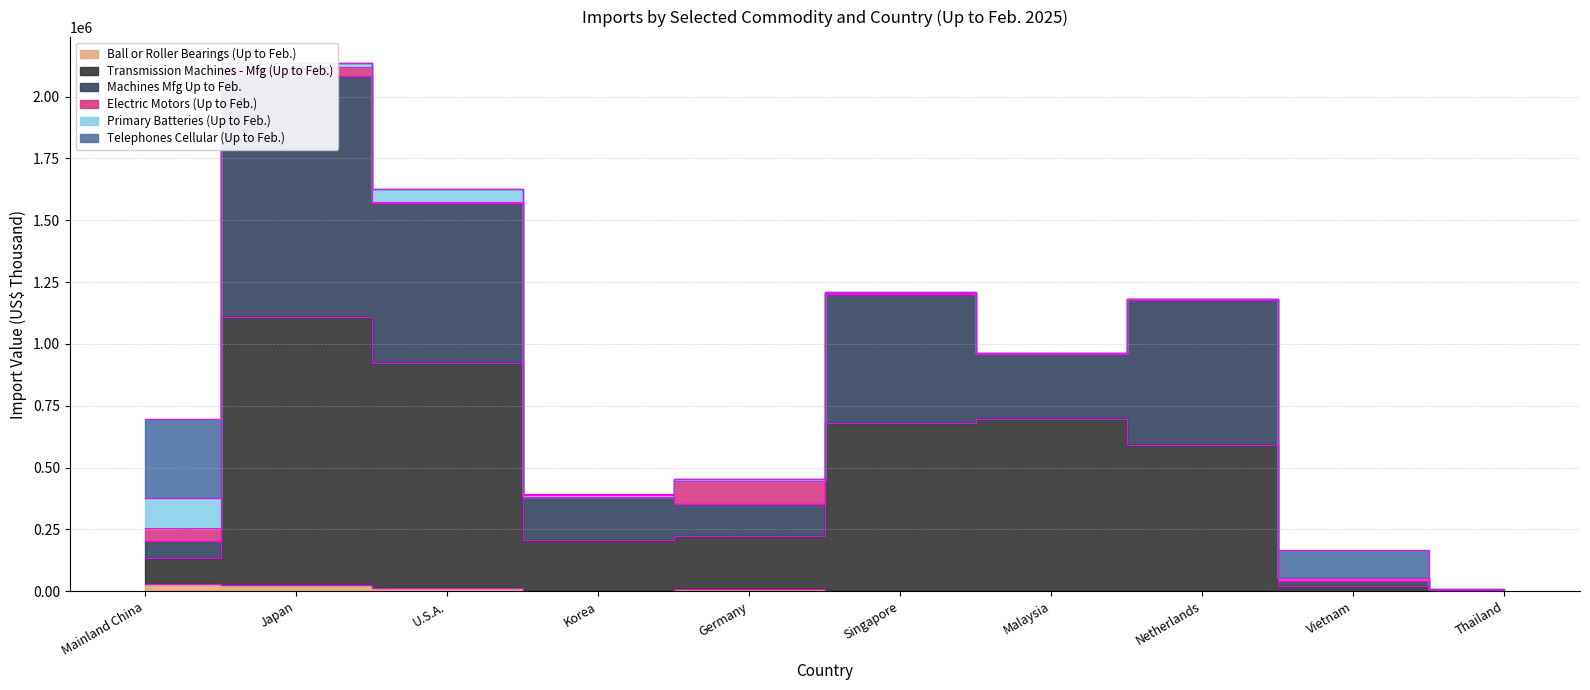

What is the difference between the second highest and minimum values in the Ball or Roller Bearings (Up to Feb.) series?

24371